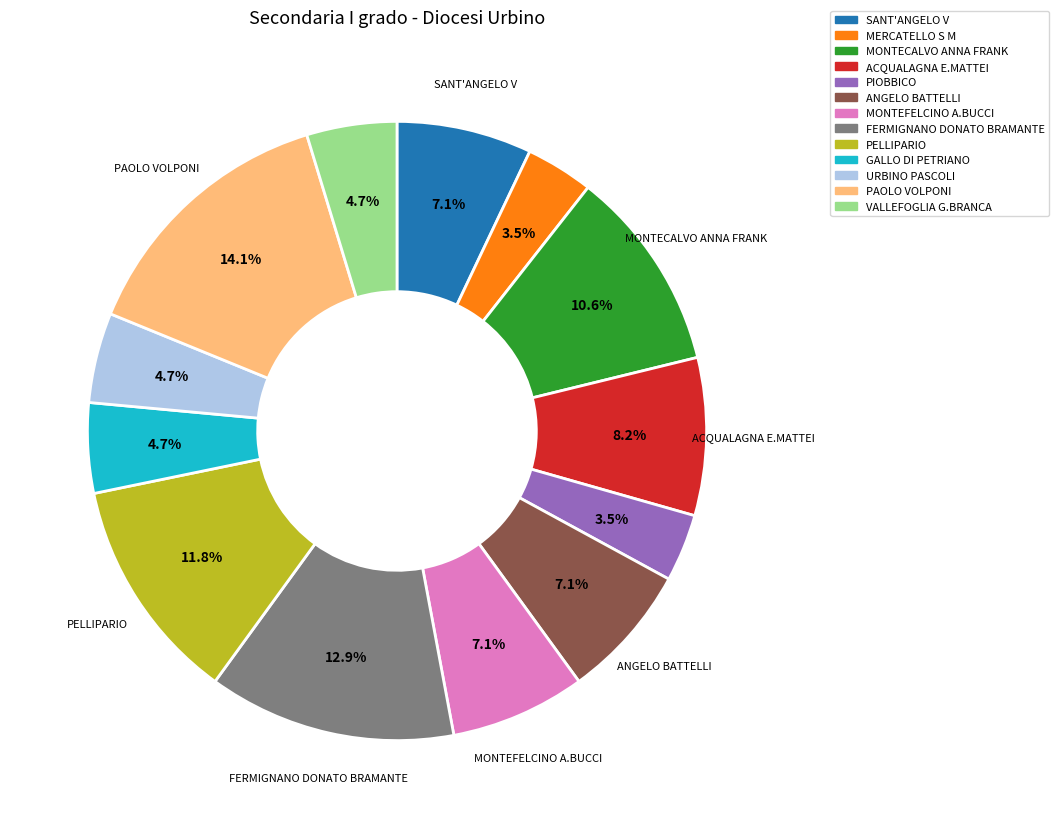

The MONTECALVO ANNA FRANK slice represents 11% of the pie. True or false?

True